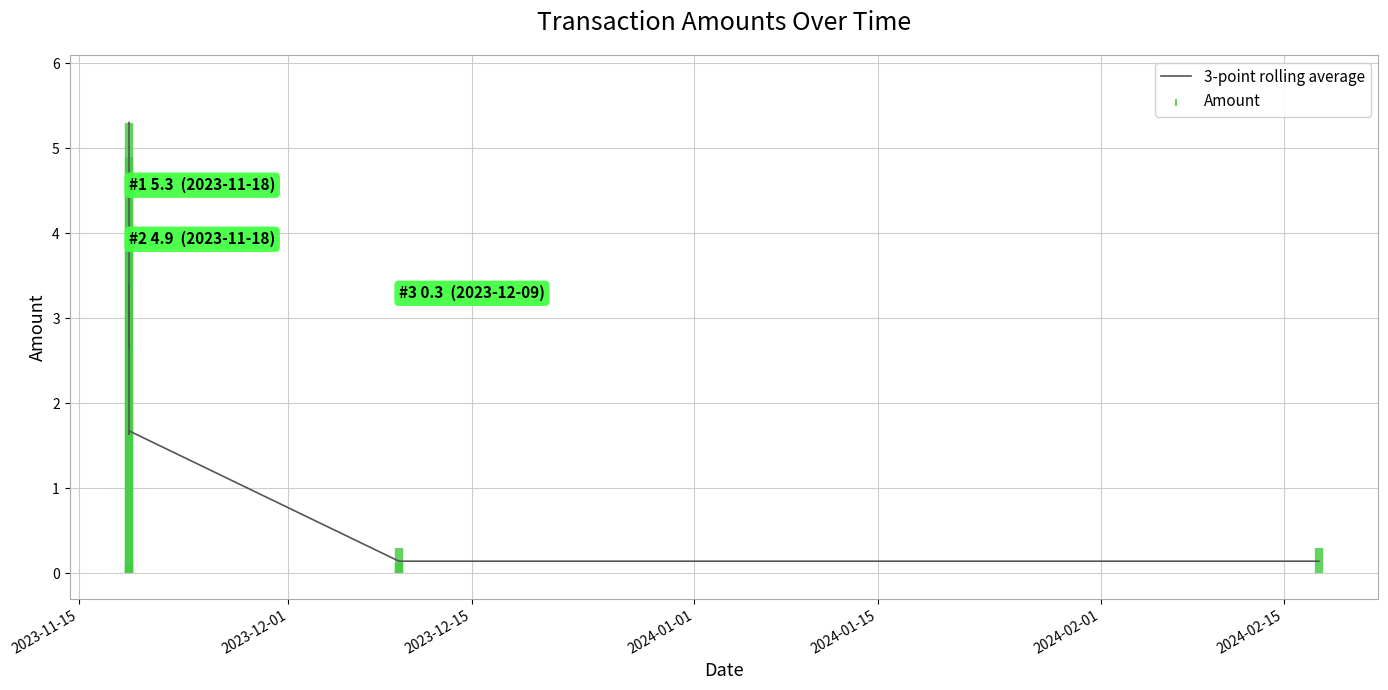

What is the greatest value displayed?

5.3